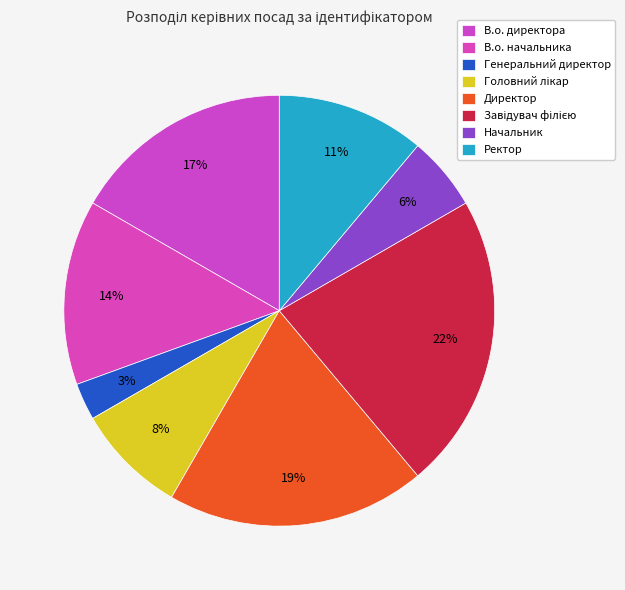

What is the largest slice in the pie chart?

Завідувач філією